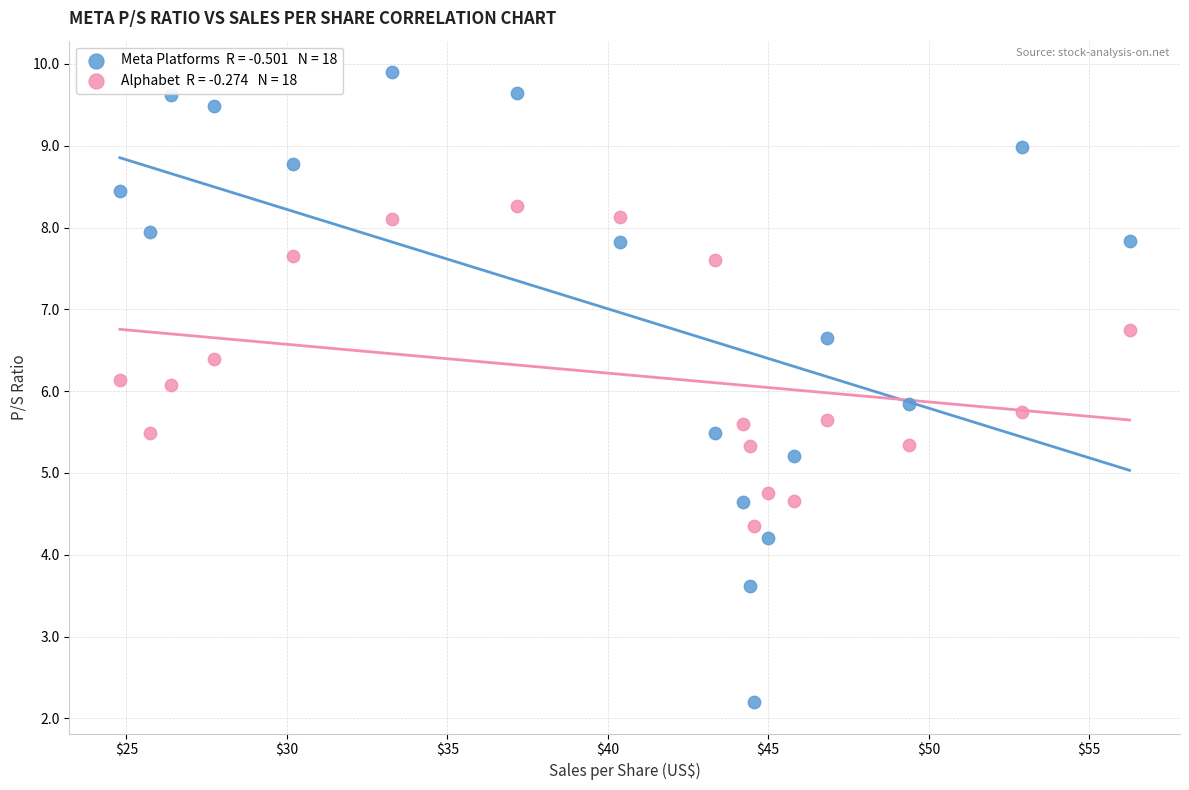

Across all data points, what is the range of Y values (max minus min)?

7.7